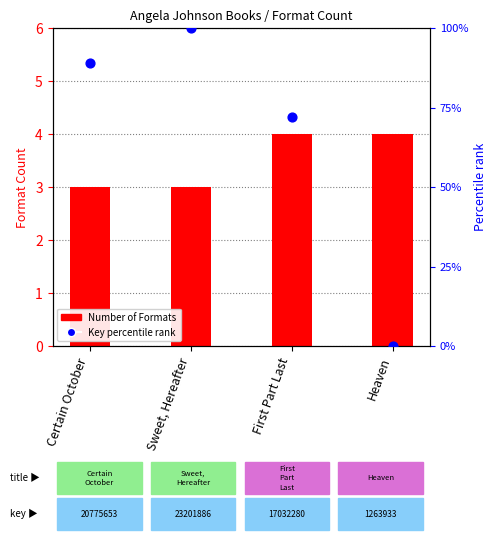

Which series has the largest Y range (max minus min)?

Key percentile rank